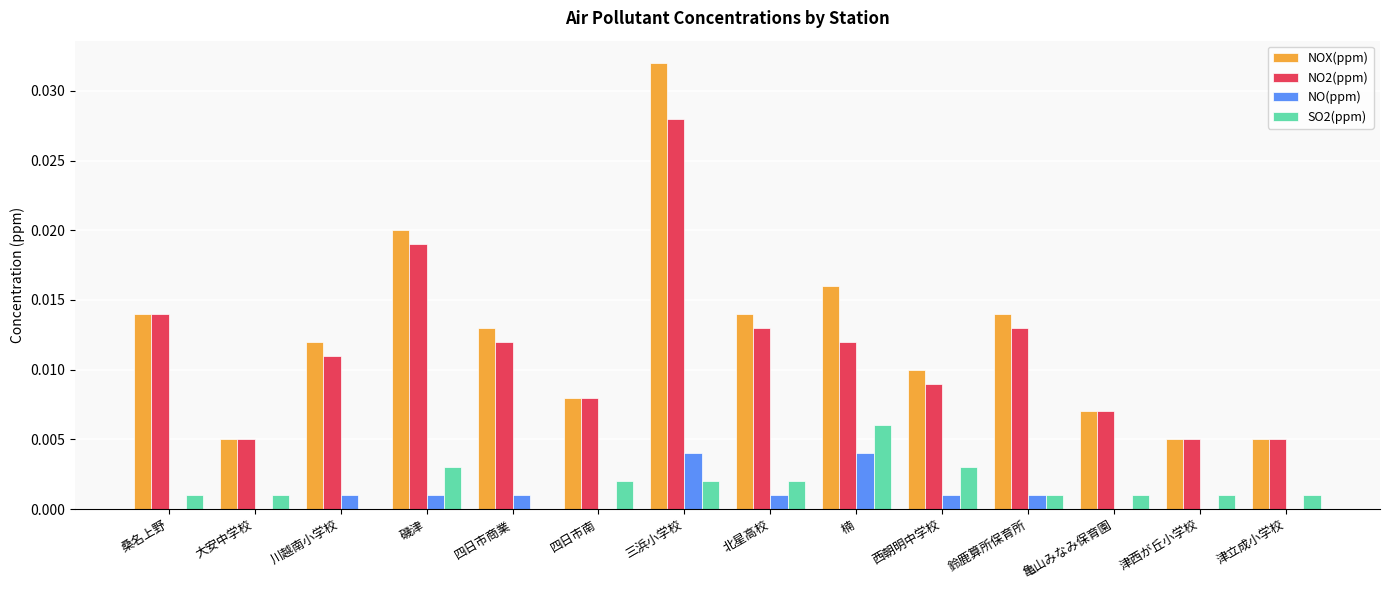

How many groups of bars are there?

14